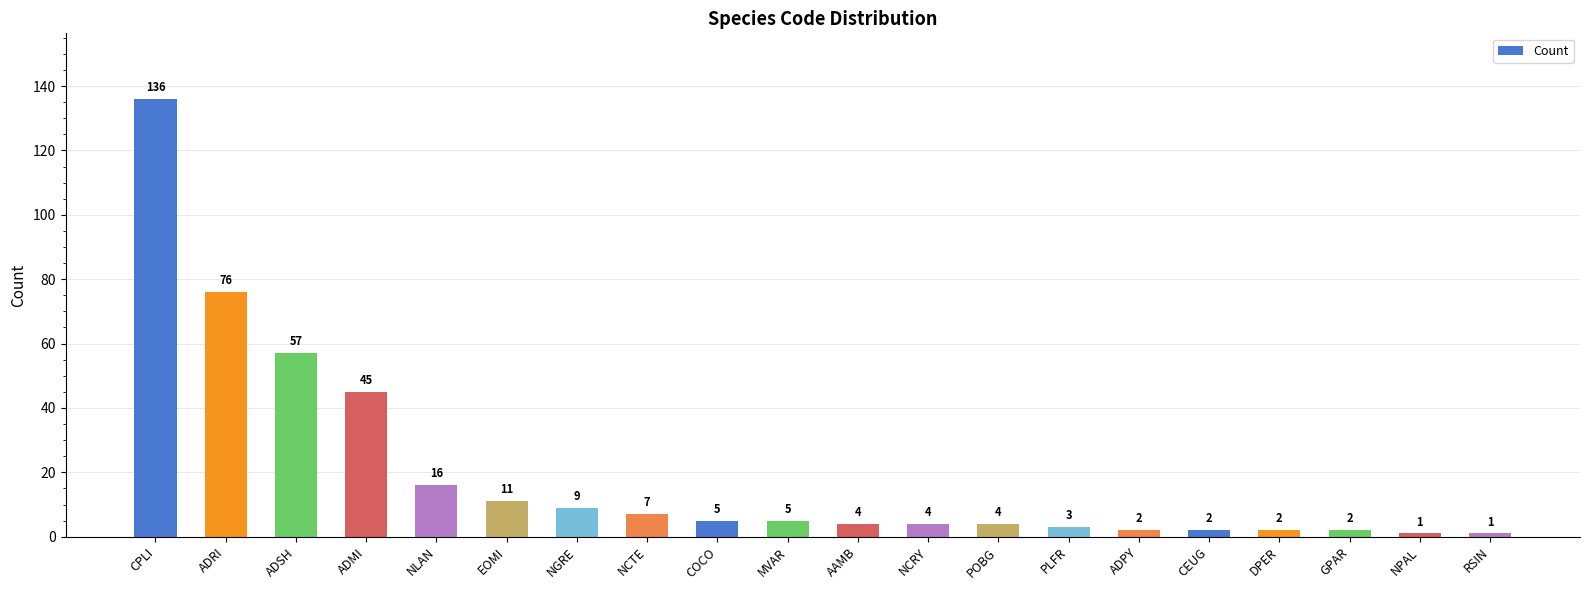

Does the chart contain stacked bars?

No